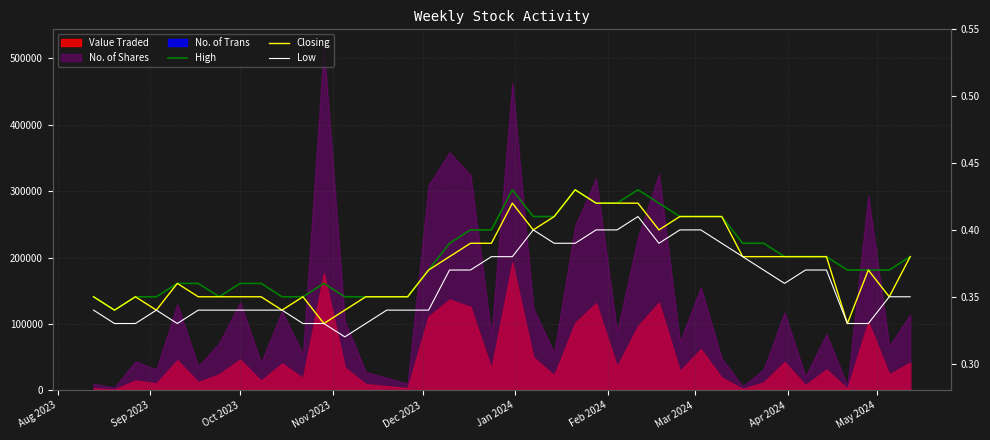

At how many categories does at least one series exceed 0?

40